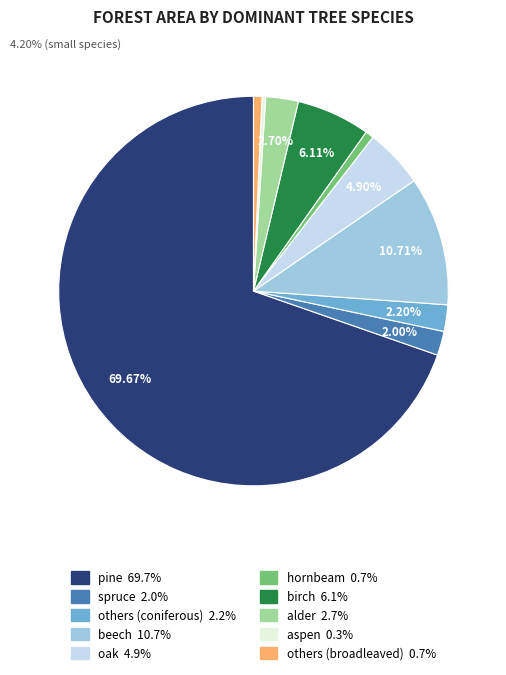

Approximately how many times larger is the value at beech compared to alder?

4.0